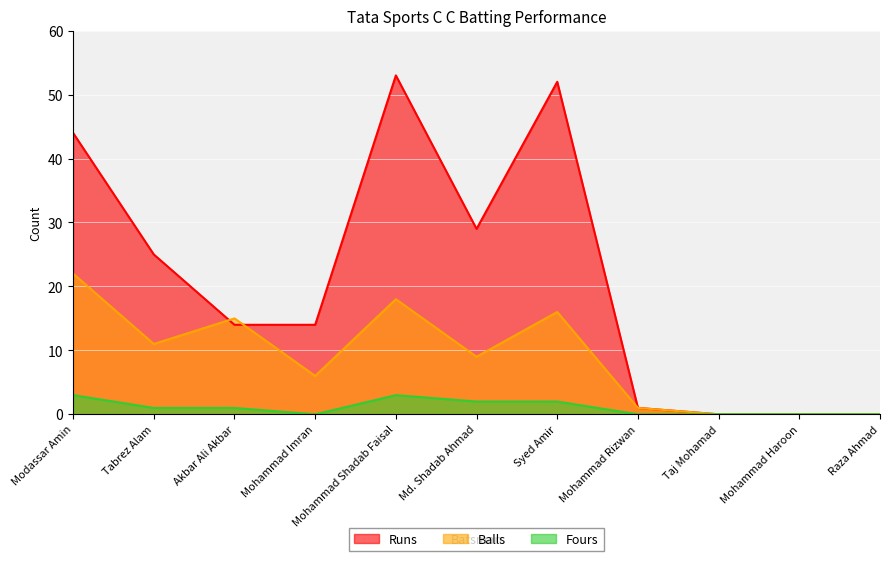

True or false: Fours and Runs intersect in this chart.

False